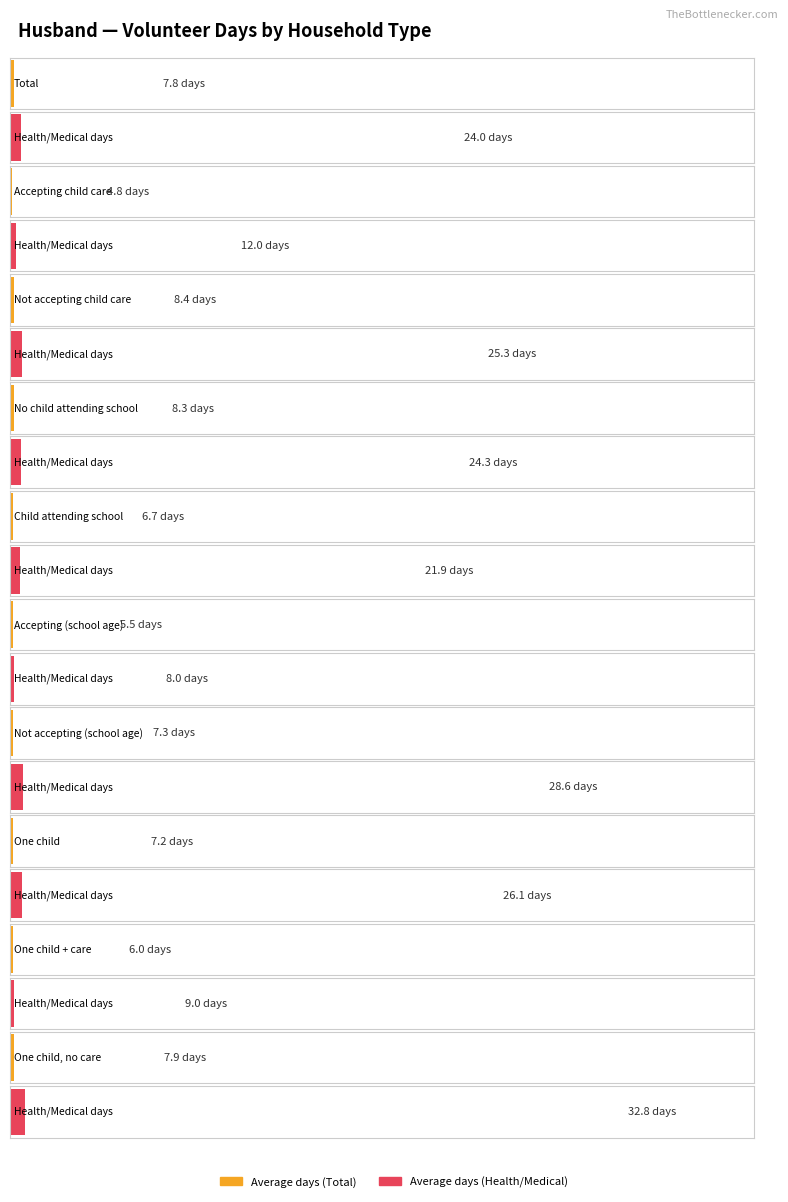

How many categories are shown in the chart?

10